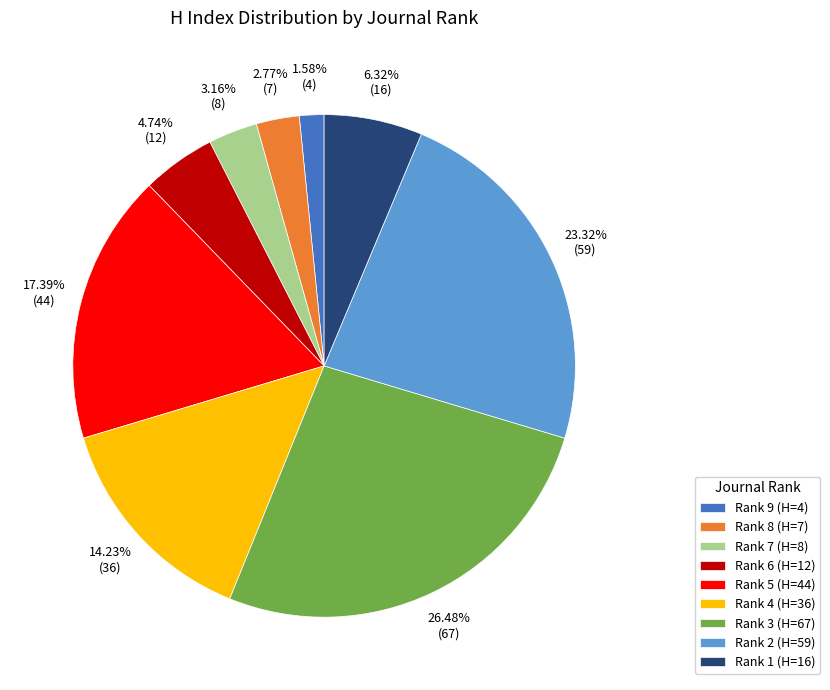

Which slice is the largest?

Rank 3